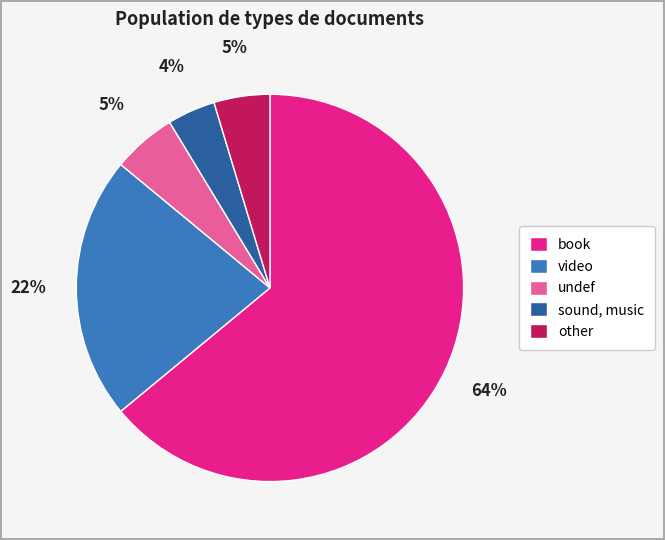

Combined, do video and other account for over 50%?

No